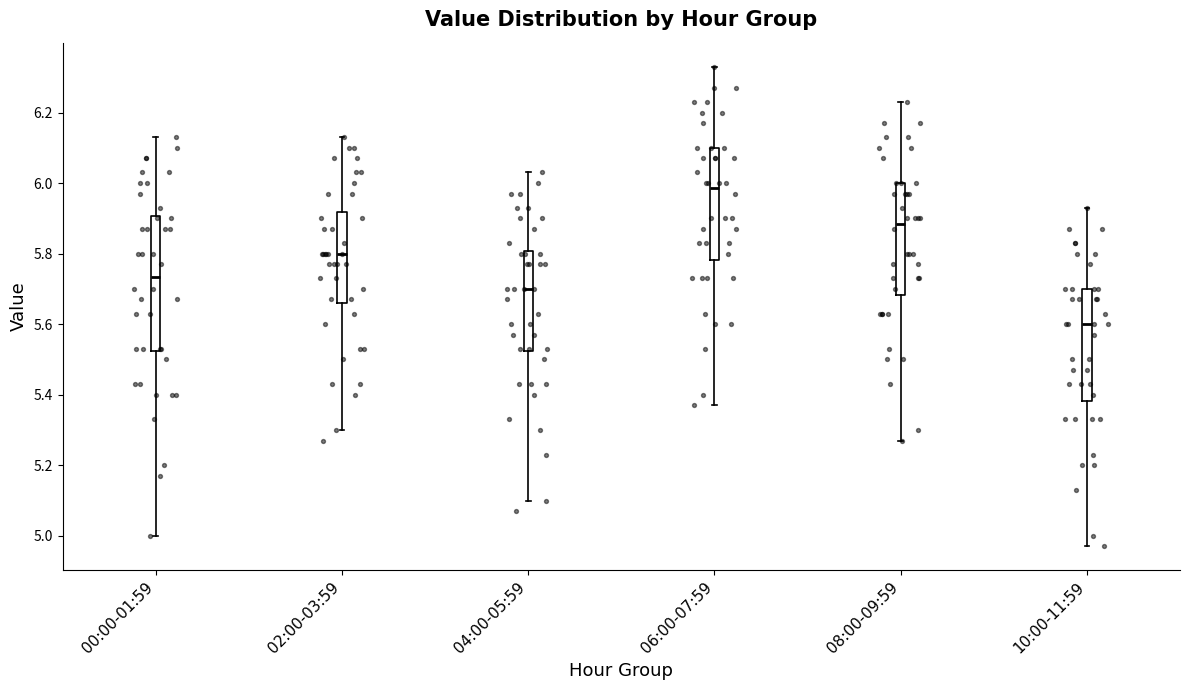

Where does the lower whisker of the box for 02:00-03:59 end on the y-axis? The values are not printed on the chart, so give them approximately, as read against the axis.

5.30